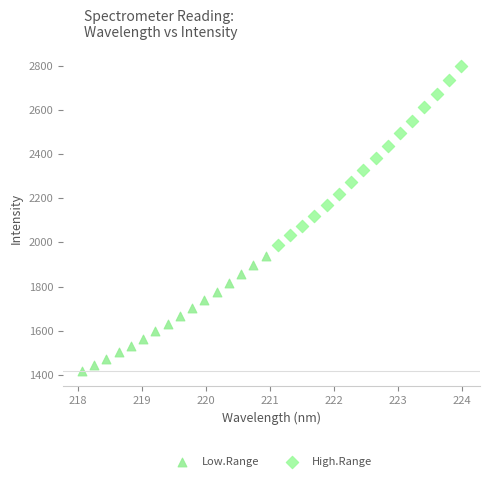

Which series contains the lowest Y value?

Low.Range